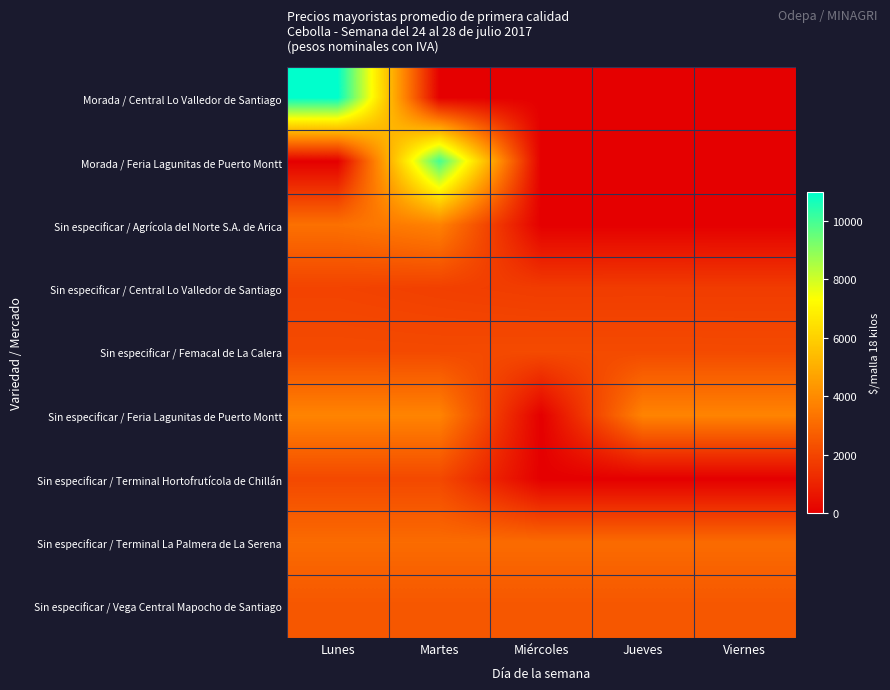

Between Miércoles and Lunes, which is larger?

Lunes